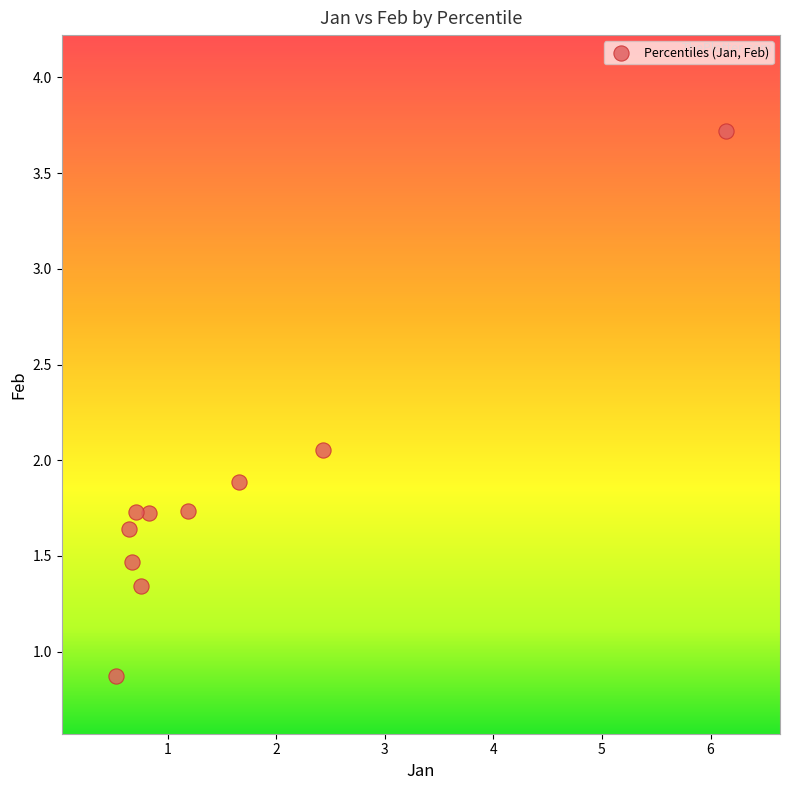

What is the range of X values (max minus min)?

5.6